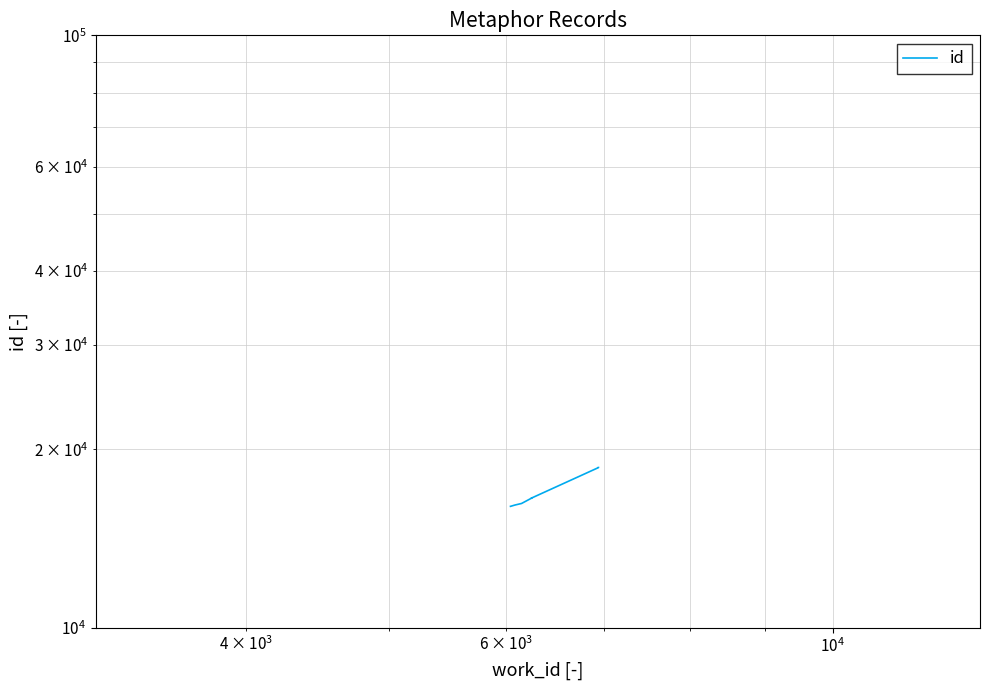

How many distinct data groups are displayed?

1